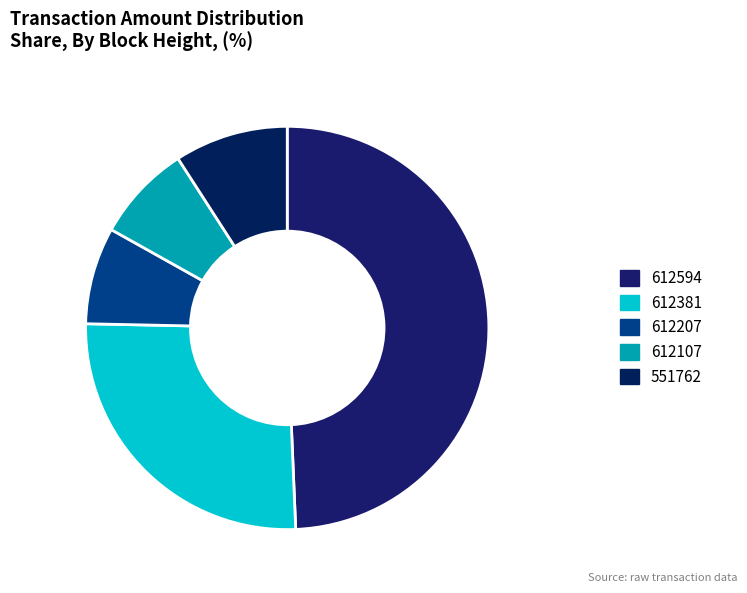

Does 612594 account for over 50% of the chart?

No